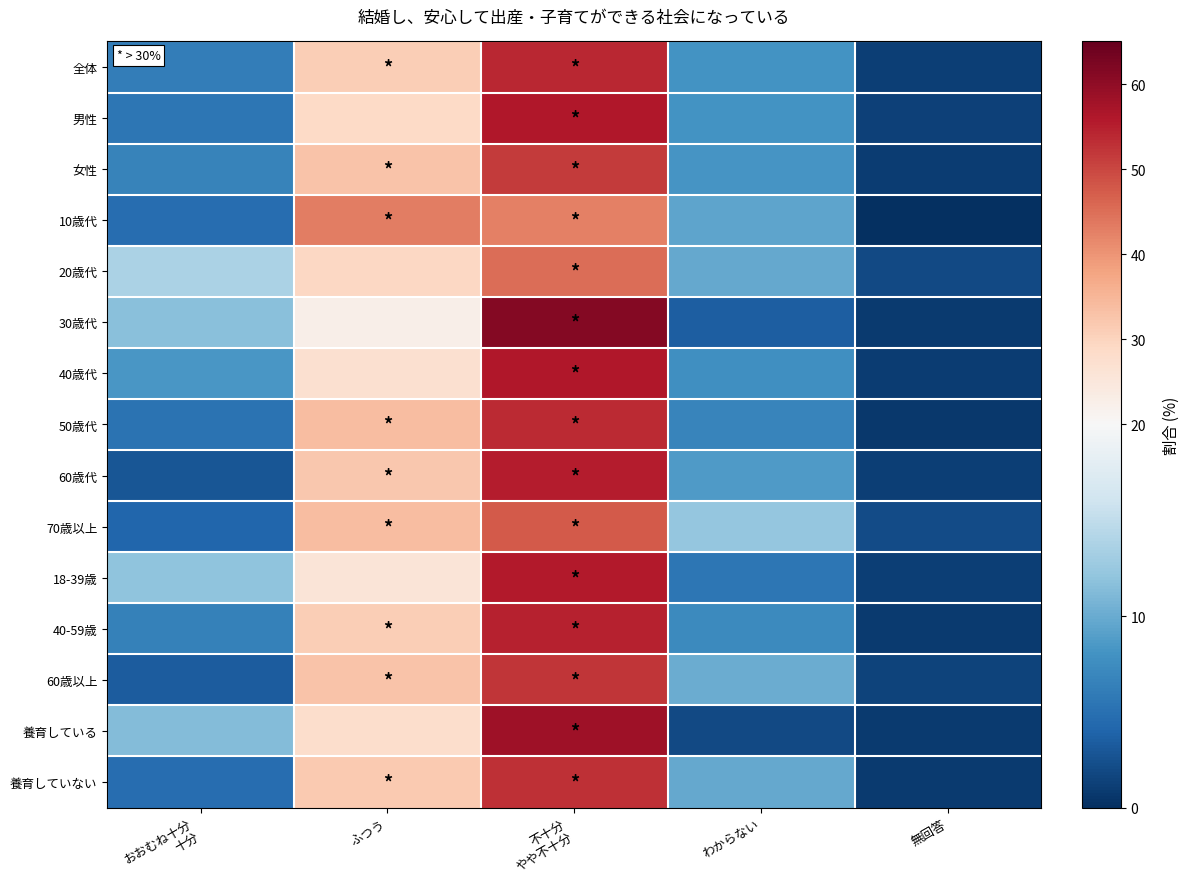

How many distinct data groups are displayed?

15